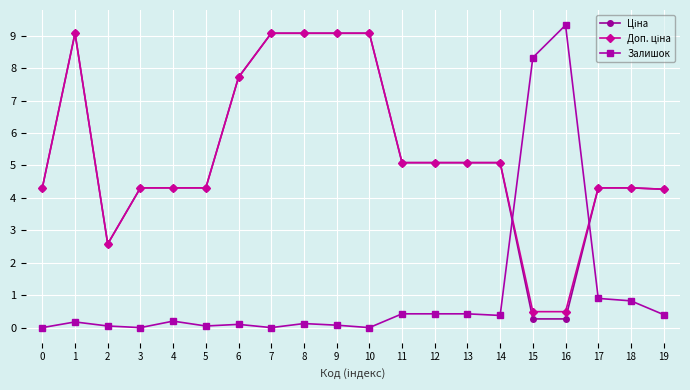

At how many categories does at least one series exceed 7?

8